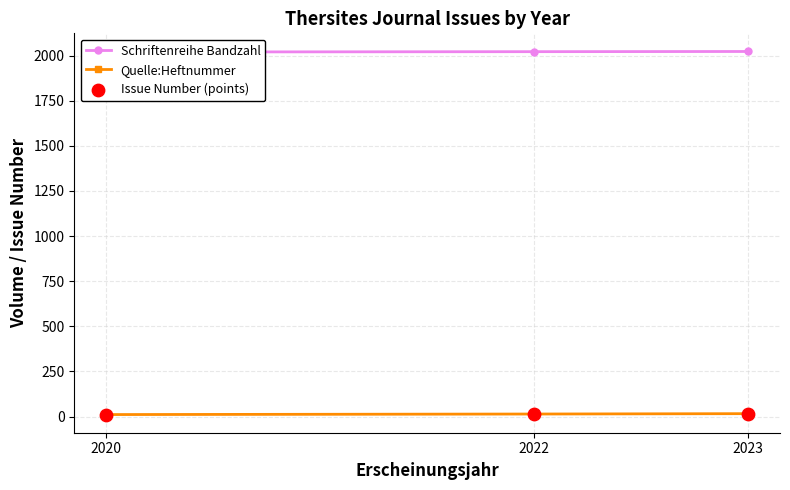

At which category is the sum across all series the highest?

2023